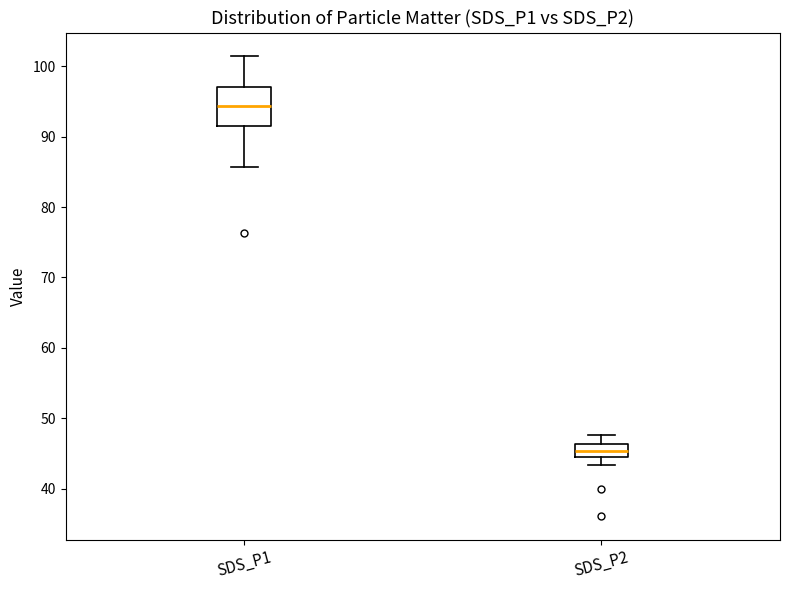

Which box is the tallest, from its lower edge to its upper edge?

SDS_P1